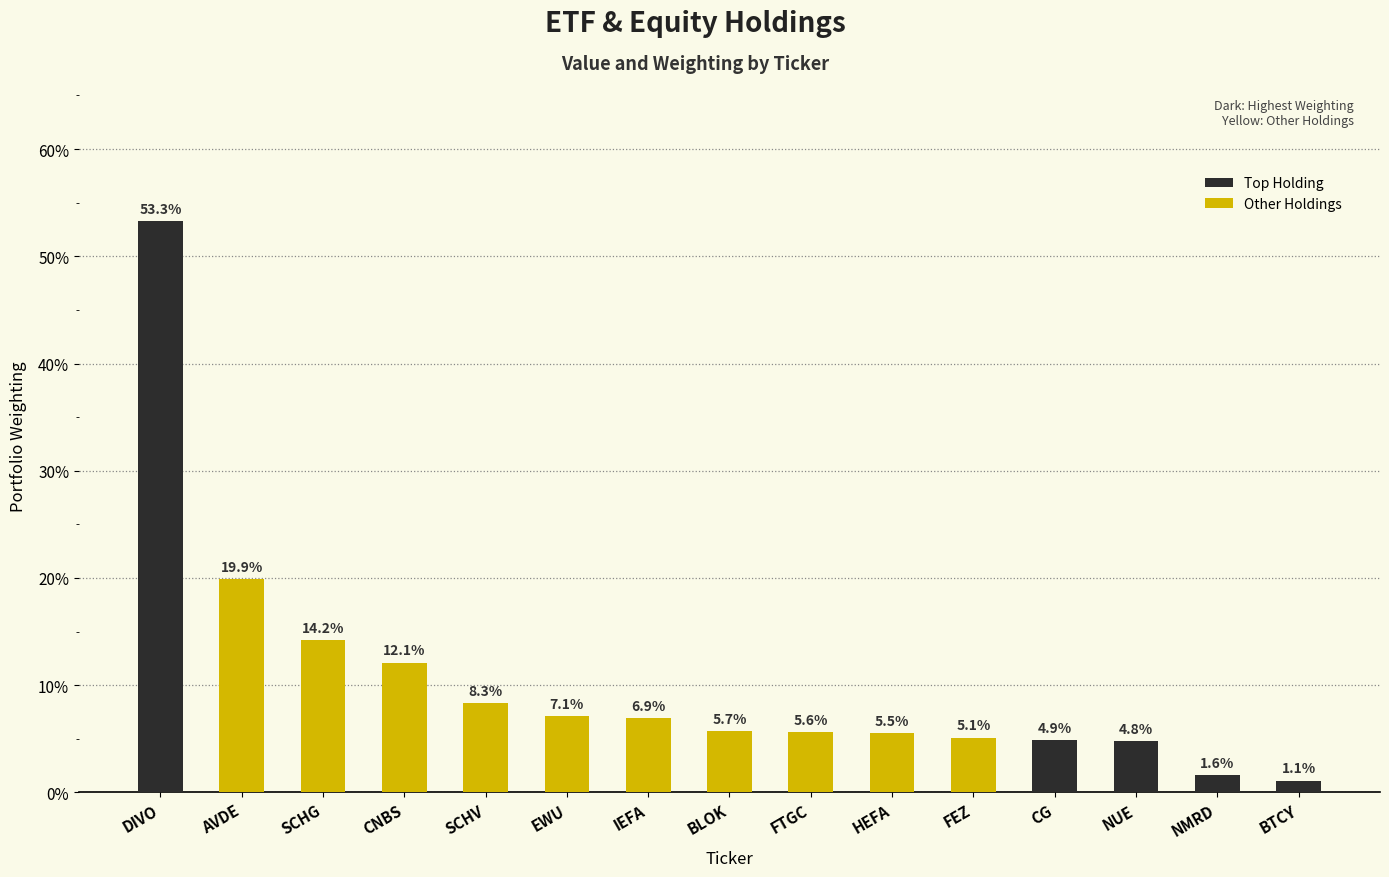

What position from the left is FEZ?

11